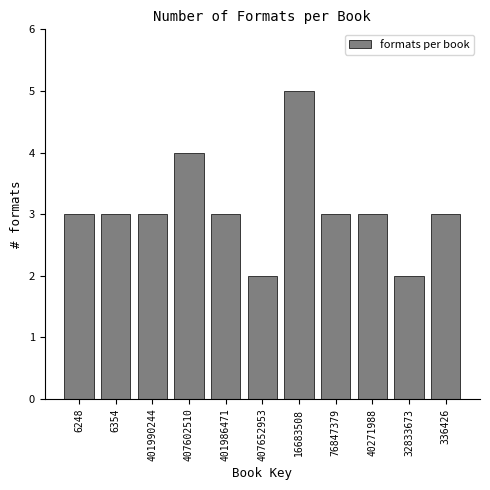

Reading left to right, transcribe all the data shown in this chart.

6248=3	6354=3	401990244=3	407602510=4	401986471=3	407652953=2	16683508=5	76847379=3	40271988=3	32833673=2	336426=3